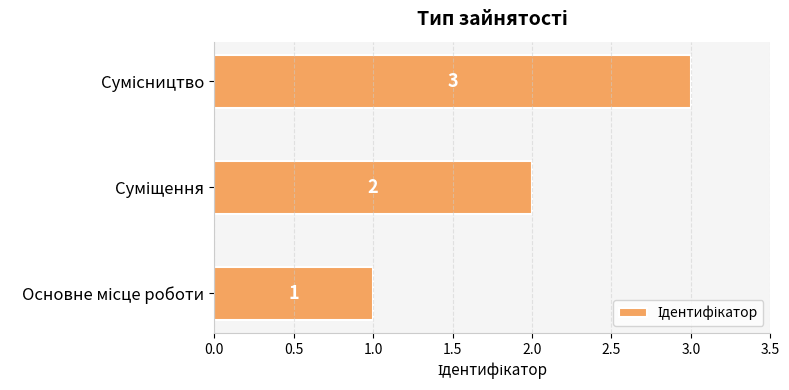

What is the greatest value displayed?

3